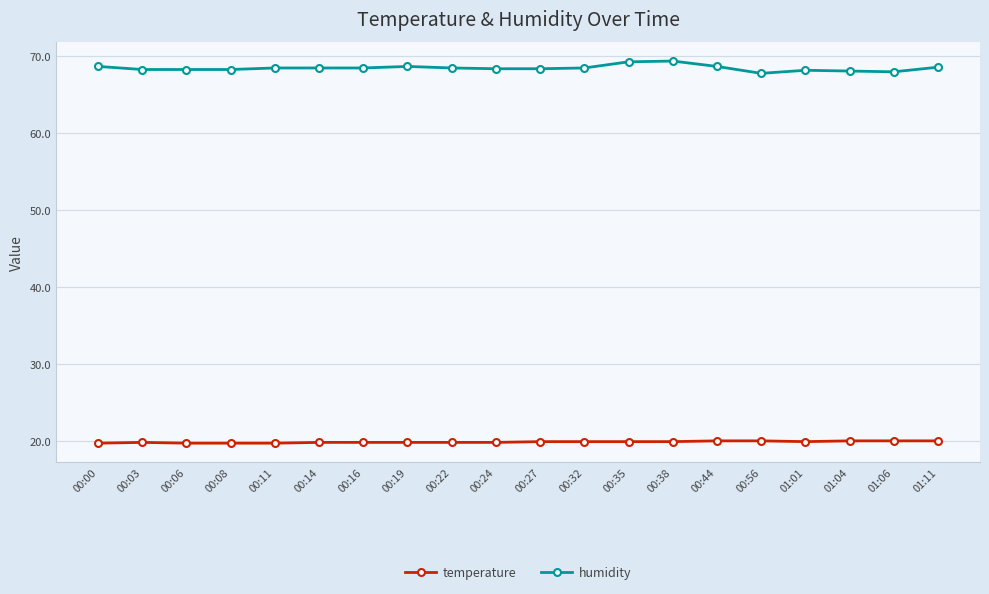

What is the smallest value displayed?

19.7